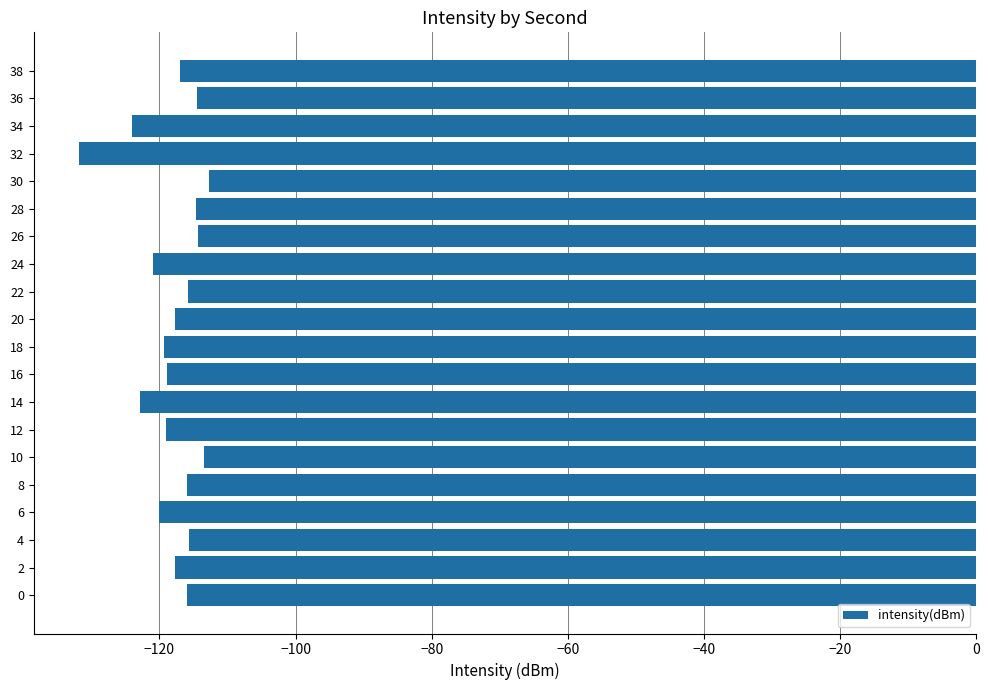

What is the average value?

-118.1